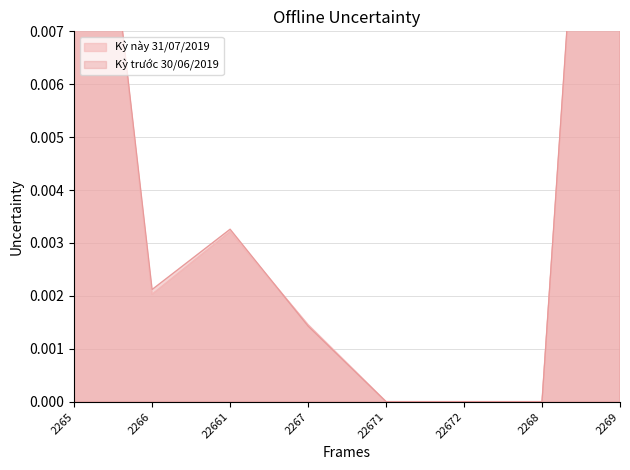

Is it true that Kỳ trước 30/06/2019 equals 0.0 at 2267?

False